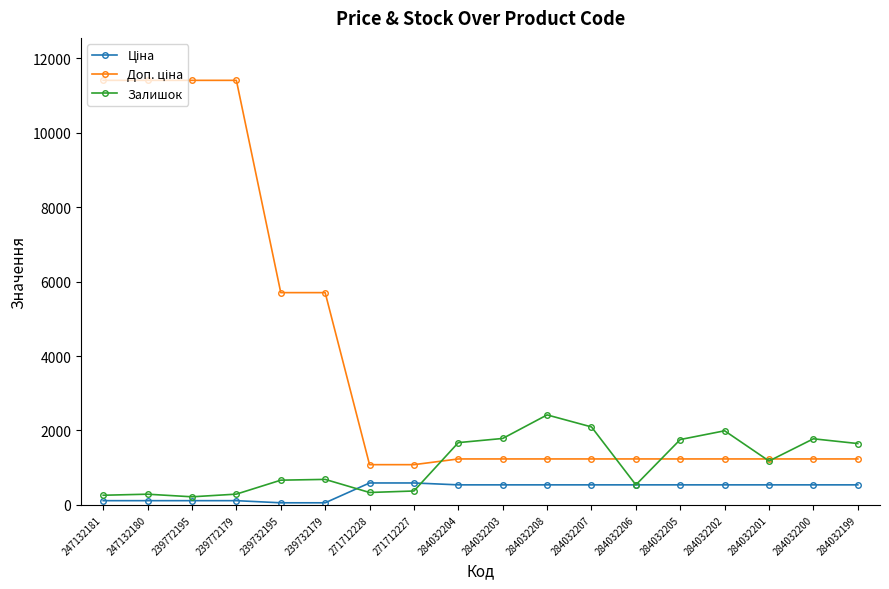

The value of Залишок at 284032206 is 539.0. True or false?

True